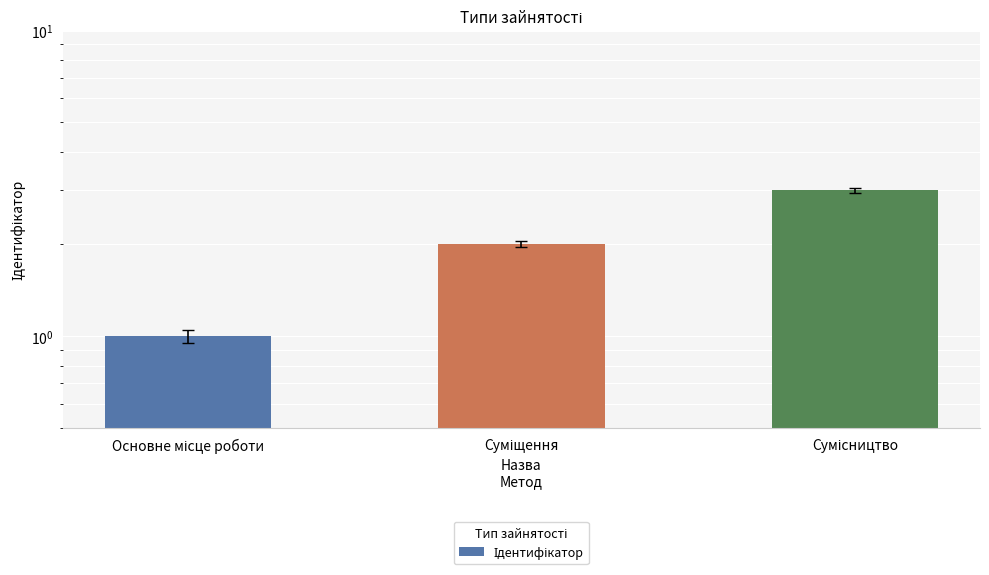

What is the difference between the maximum and second lowest values?

1